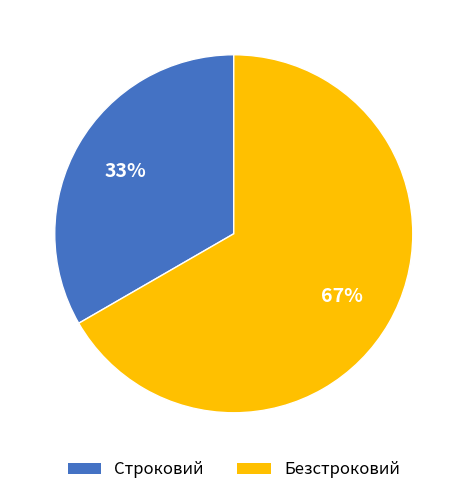

How many segments does this pie chart have?

2